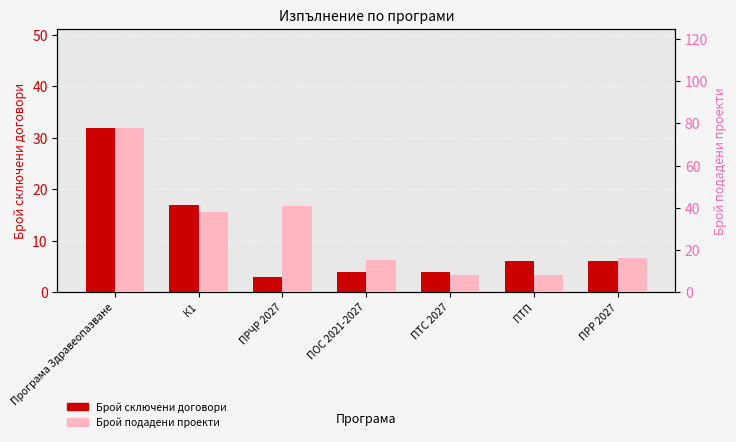

Rank the series at ПТП from highest to lowest value.

Брой подадени проекти, Брой сключени договори